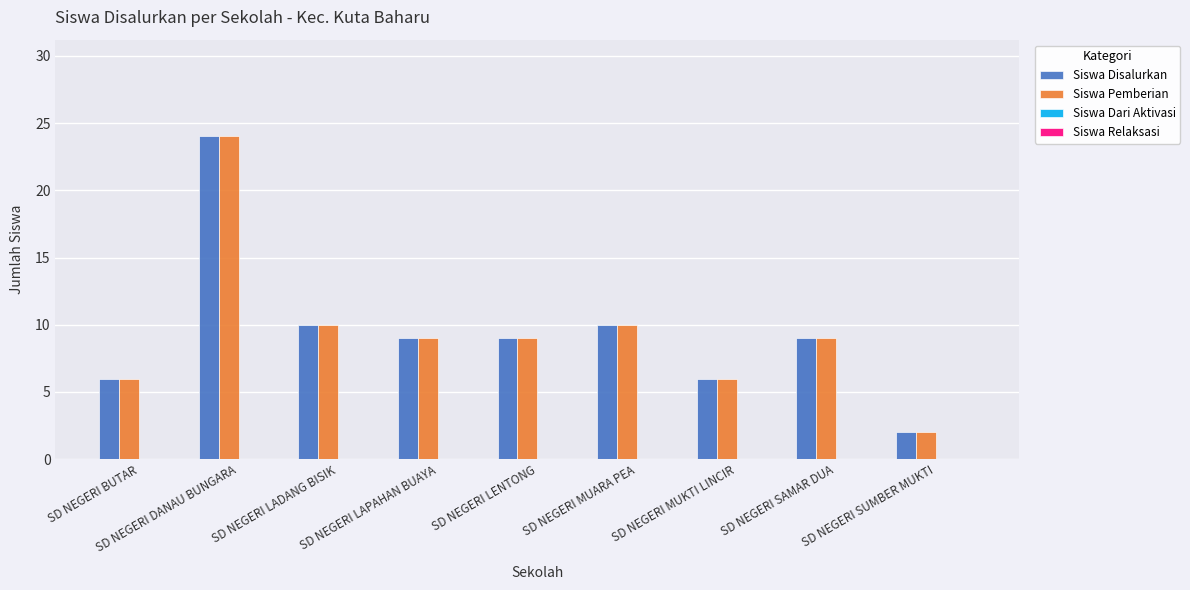

At which category is the sum across all series the highest?

SD NEGERI DANAU BUNGARA